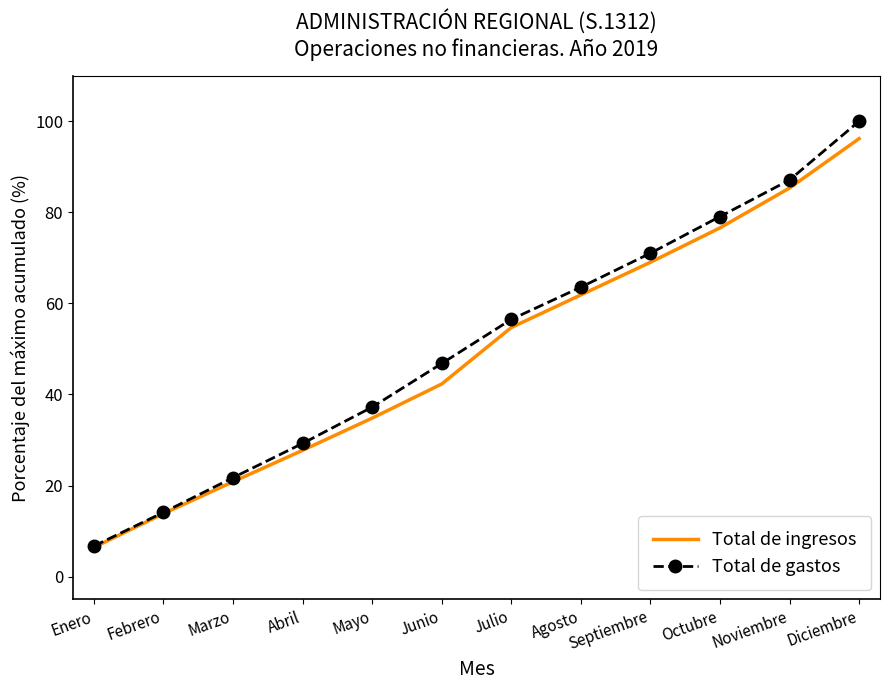

What is the minimum value for Total de gastos?

6.7